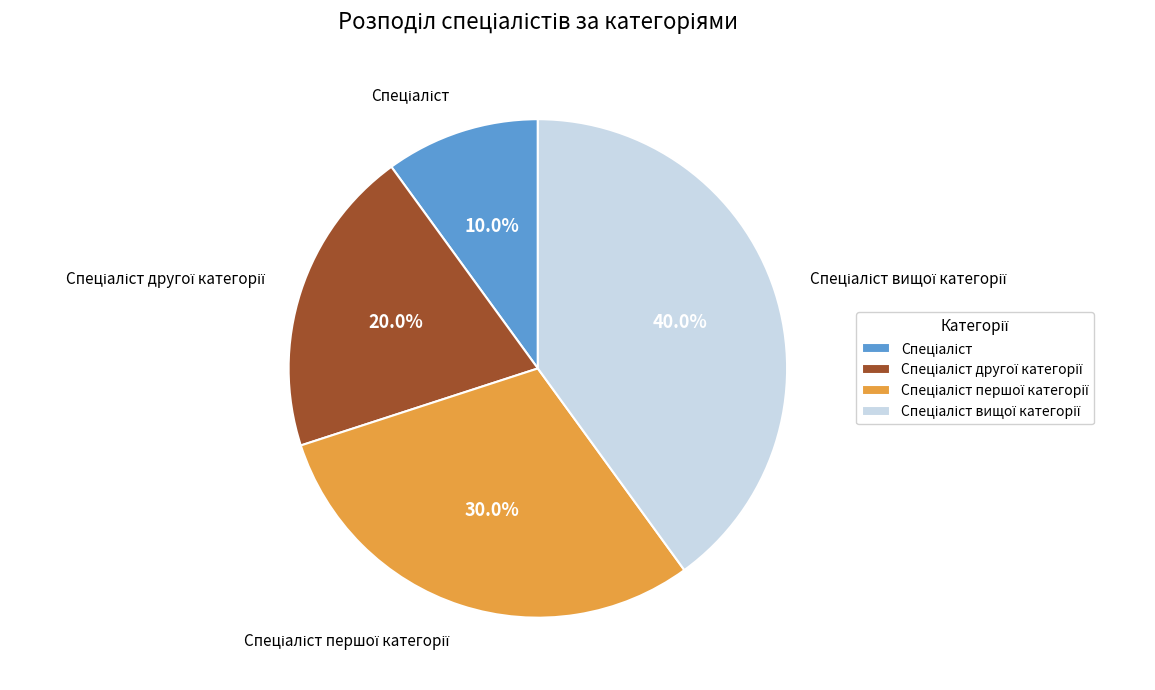

Is there any slice that represents more than half of the pie?

No